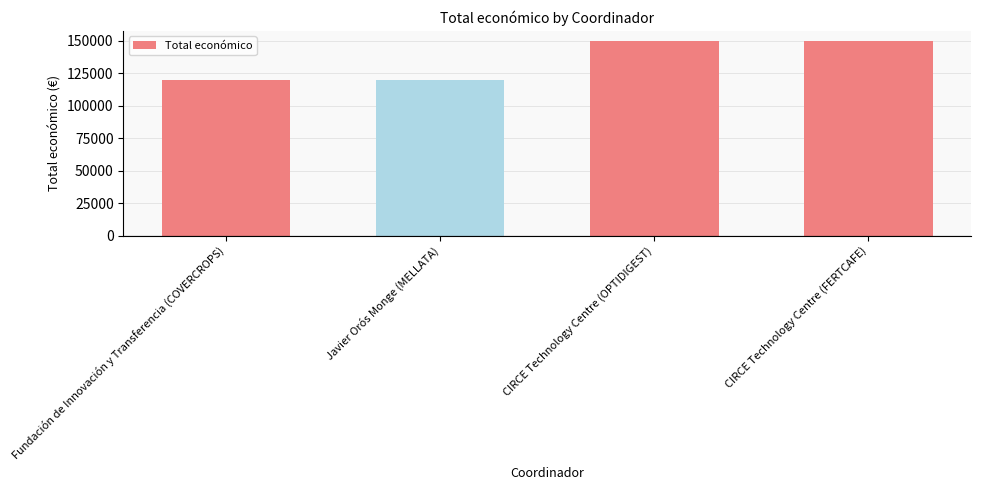

What is the smallest value displayed?

120000